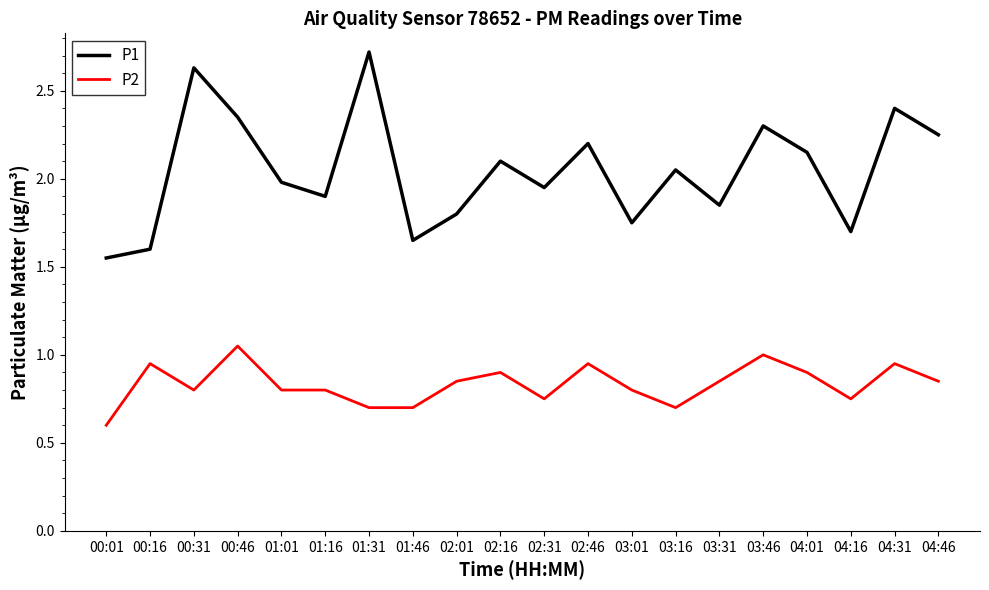

At which category does the chart reach its peak across all series?

01:31